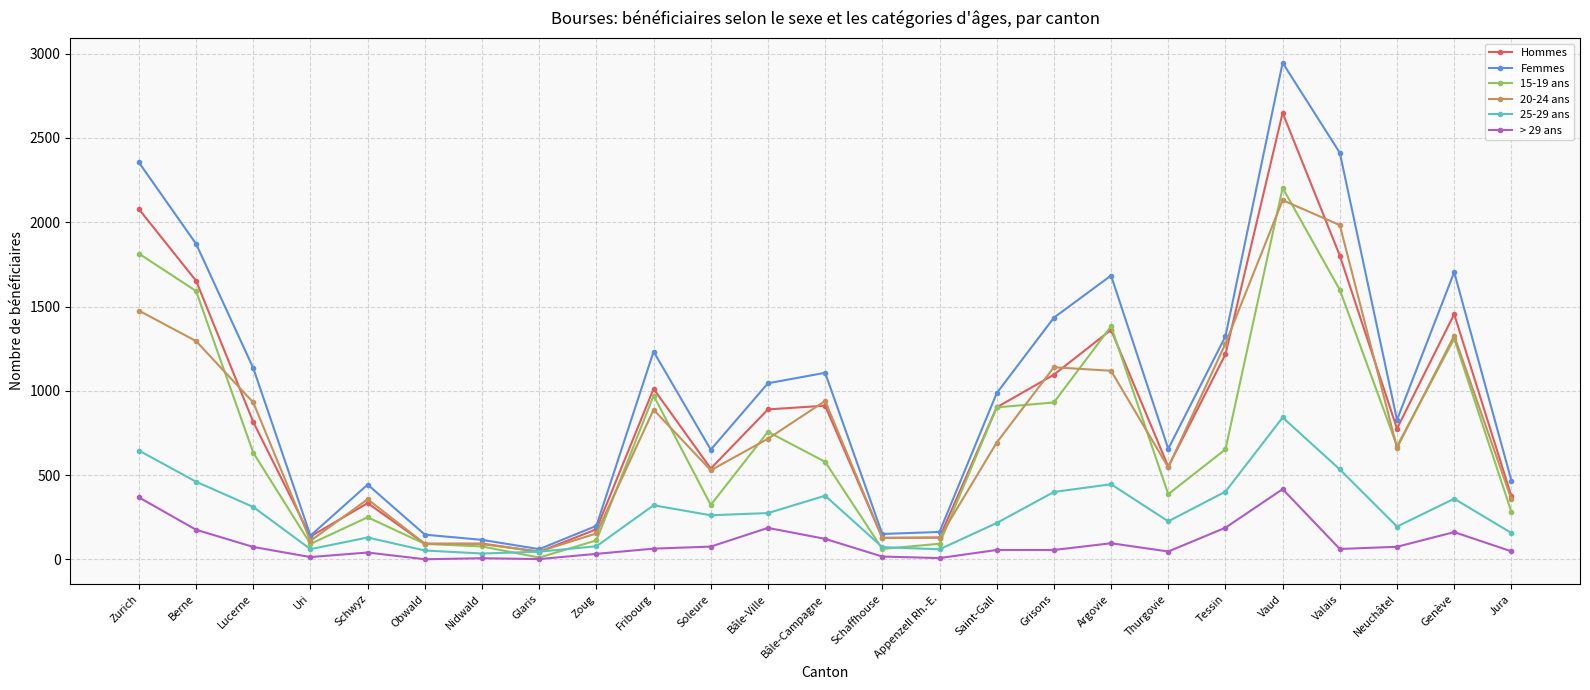

The > 29 ans series shows 74 at Lucerne. True or false?

True